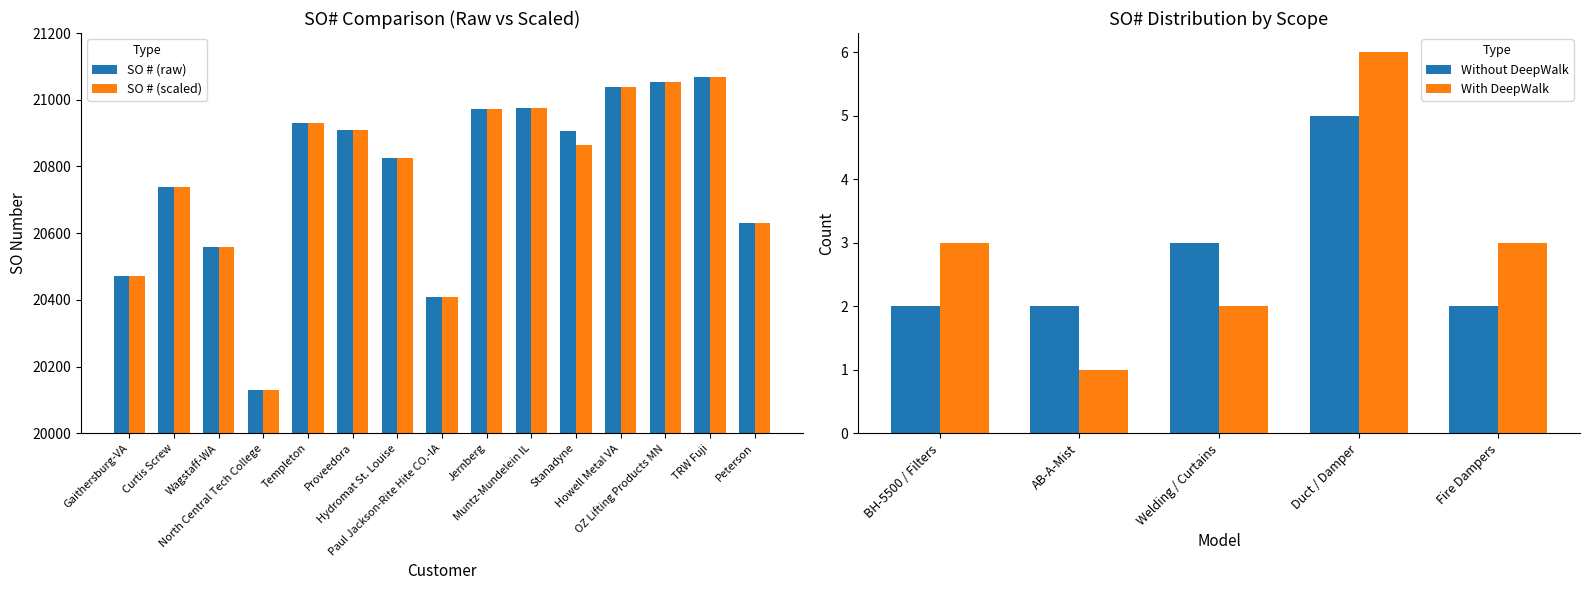

What is the label of the 7th bar from the left?

Hydromat St. Louise